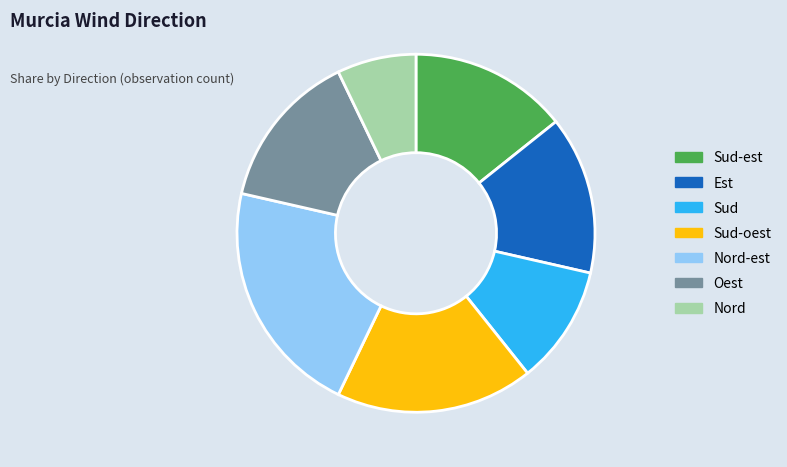

Approximately how many times larger is the value at Nord-est compared to Nord?

3.0